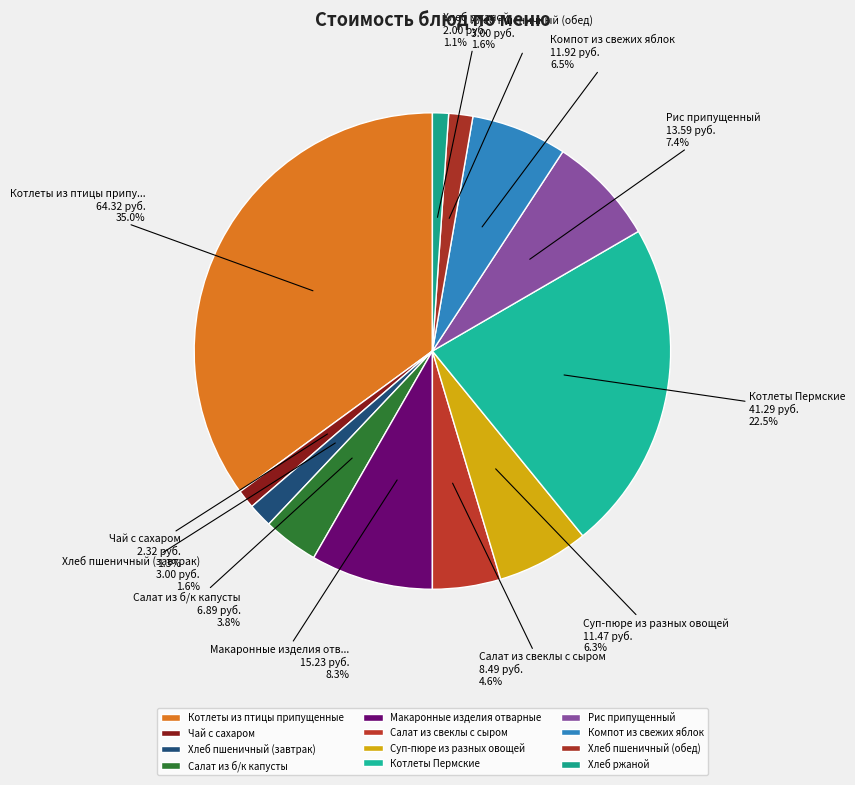

Rank the categories by value from lowest to highest.

Хлеб ржаной, Чай с сахаром, Хлеб пшеничный (завтрак), Хлеб пшеничный (обед), Салат из б/к капусты, Салат из свеклы с сыром, Суп-пюре из разных овощей, Компот из свежих яблок, Рис припущенный, Макаронные изделия отварные, Котлеты Пермские, Котлеты из птицы припущенные